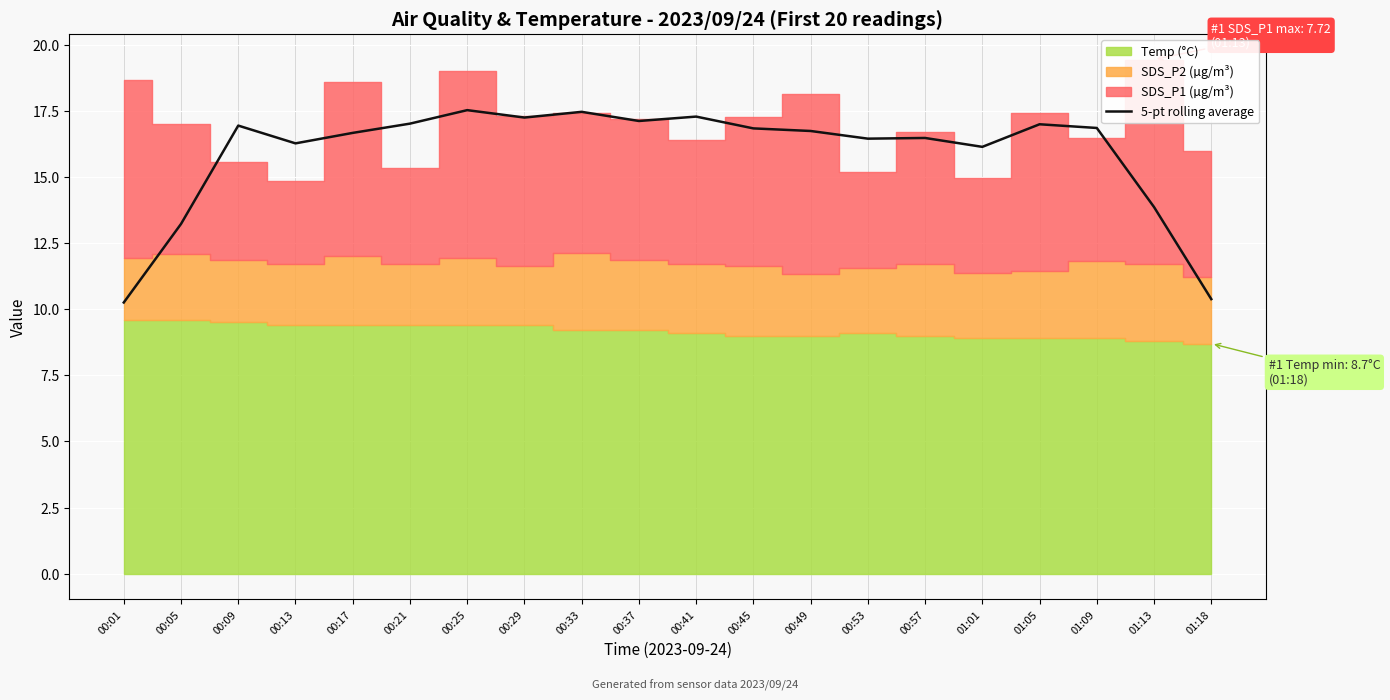

What is the maximum value for 5-pt rolling average?

17.5